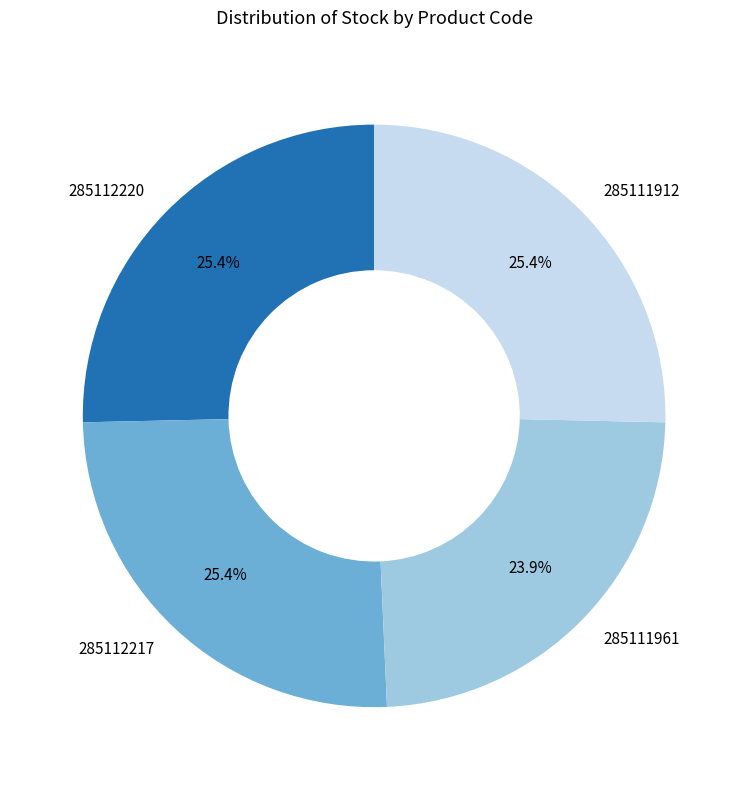

True or false: 285112220 accounts for 25% of the total.

True